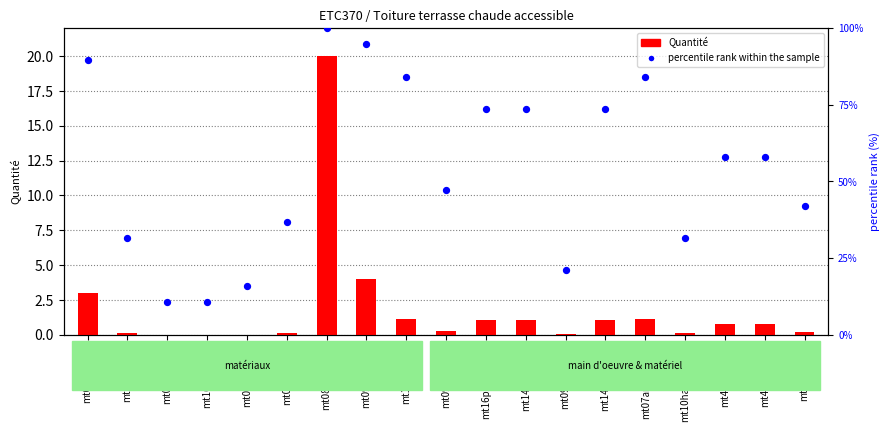

What is the total value across all series at mt09lec020b?

10.5